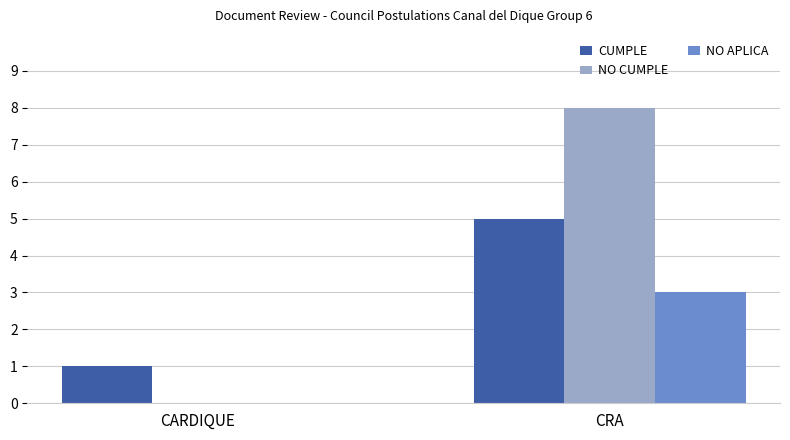

Between CARDIQUE and CRA, which series saw the biggest shift?

NO CUMPLE